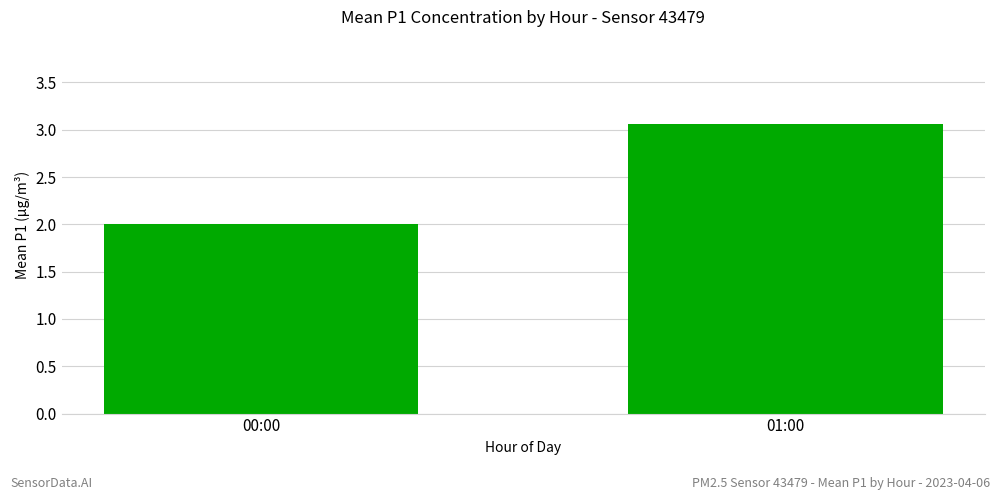

What is the difference between the values at 01:00 and 00:00?

1.1